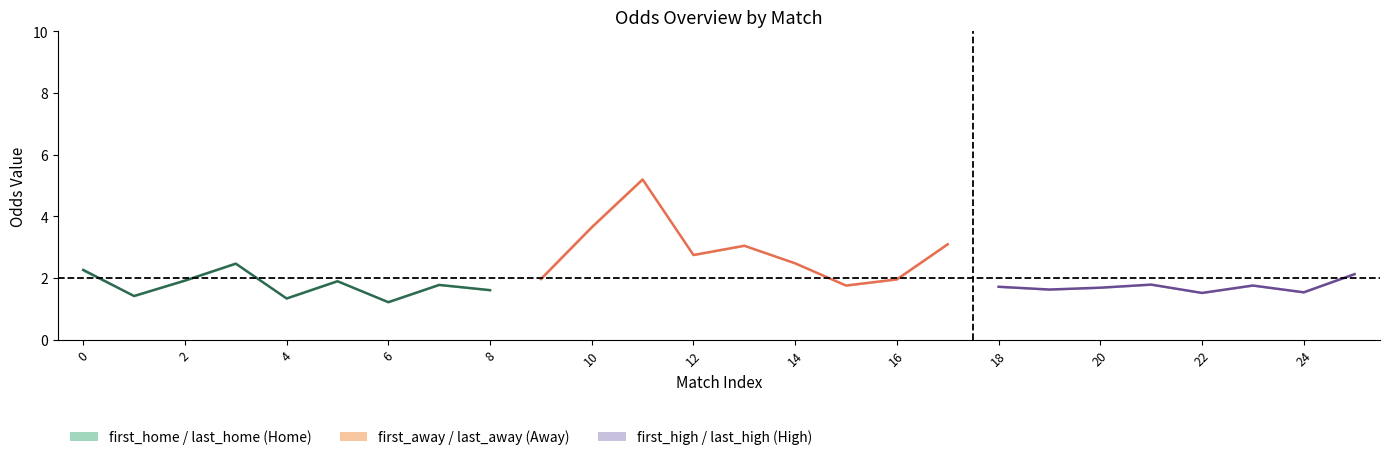

List the series in order of their peak value, highest first.

first_away, last_away, first_home, last_home, first_high, last_high